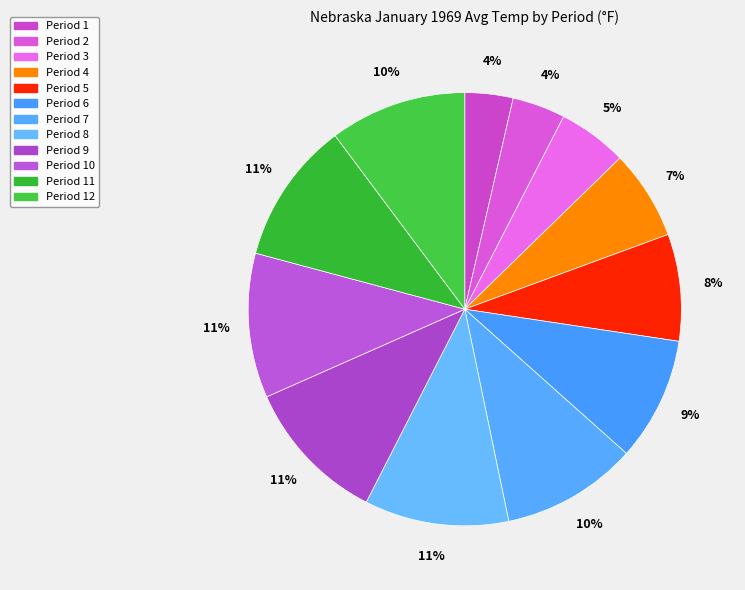

To the nearest percent, what percentage of the pie is Period 3?

5%